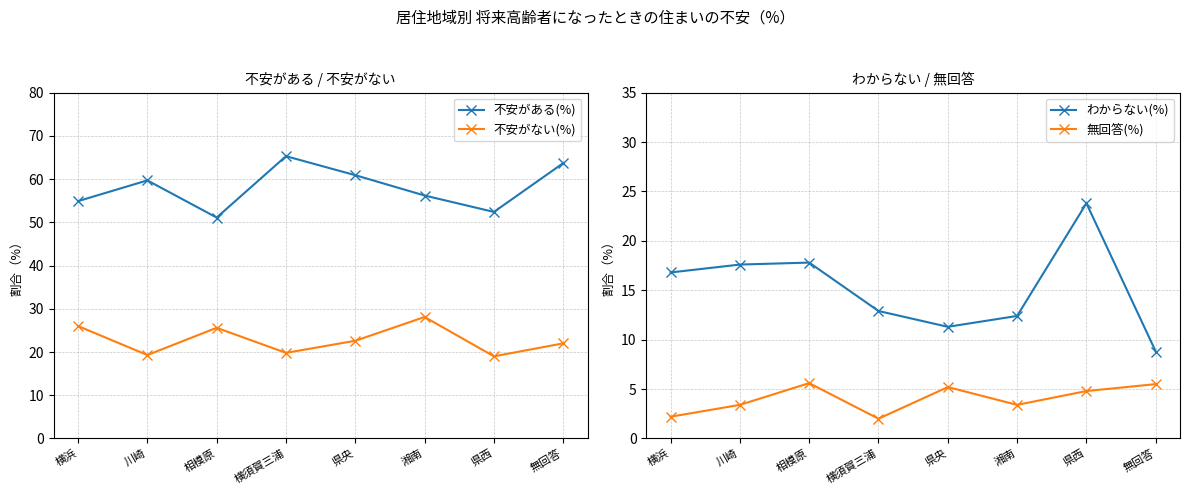

Is this an area chart (filled region under the line)?

No